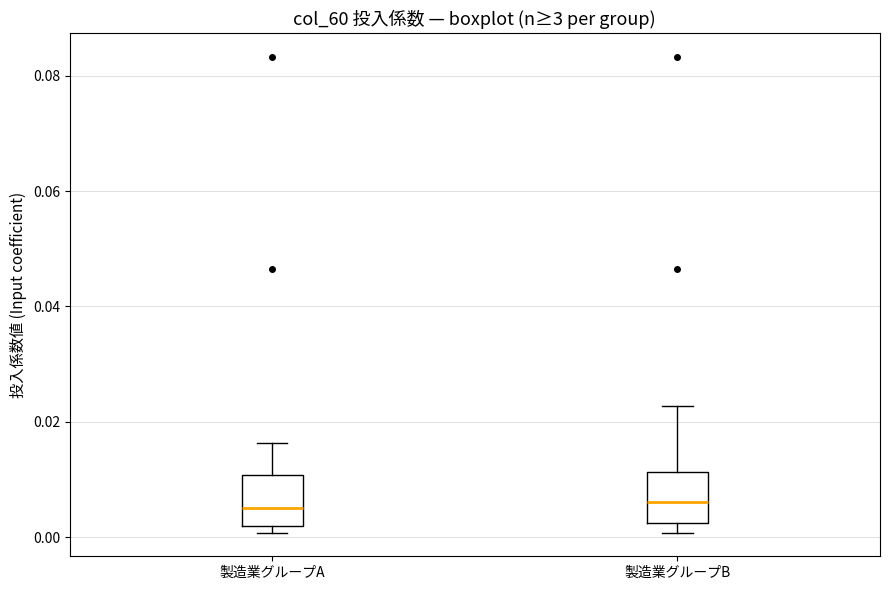

Reading left to right, read every box against the y-axis: the position of its median line, the range the box covers, and the ends of its whiskers. The values are not printed on the chart, so give them approximately, as read against the axis.

製造業グループA: median 0.006, box 0.002 to 0.010, whiskers 0.000 to 0.016
製造業グループB: median 0.006, box 0.002 to 0.012, whiskers 0.000 to 0.022